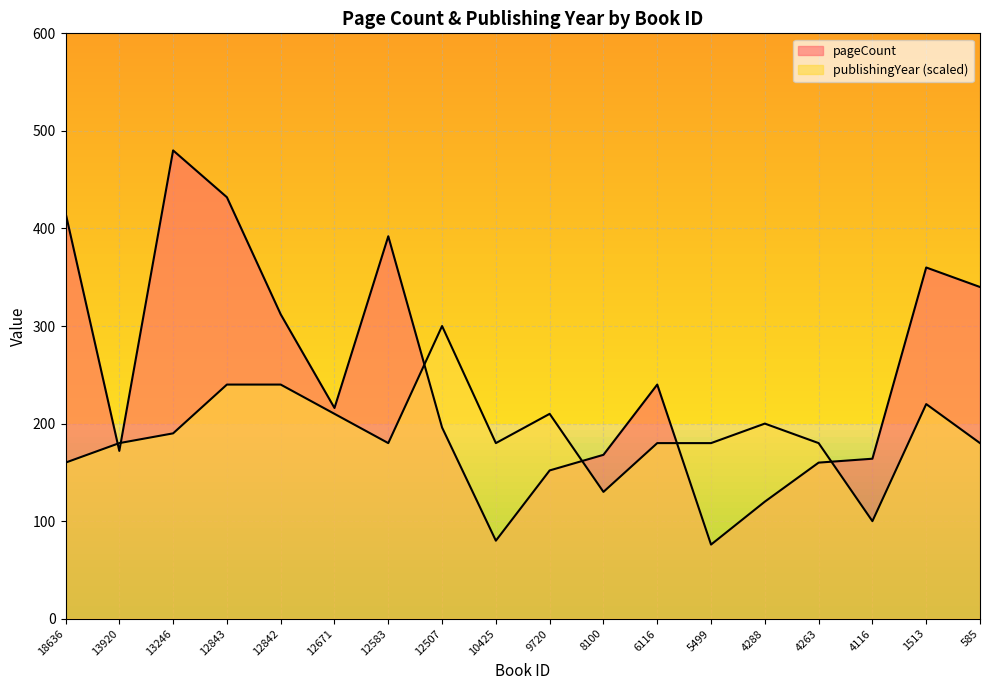

How many data points in pageCount are less than 216?

9